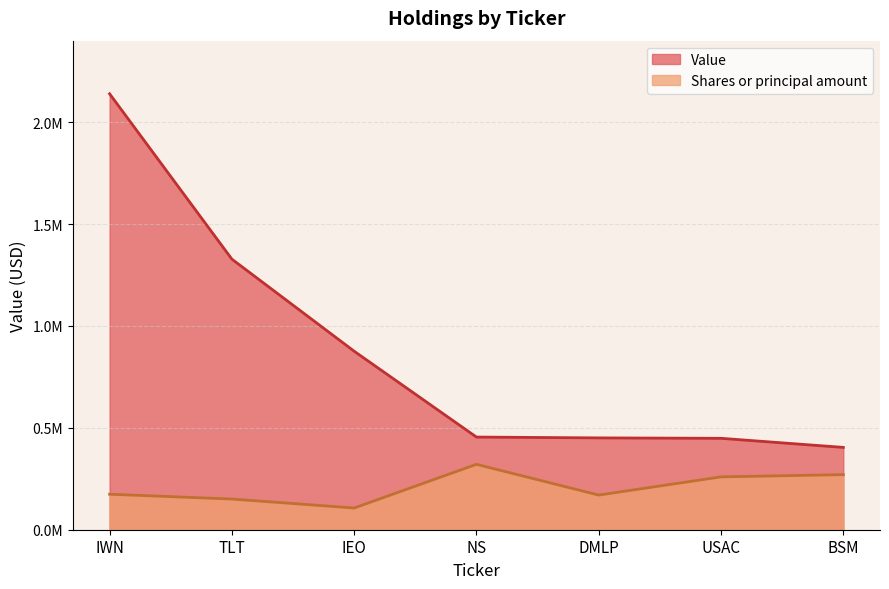

Is the value of Value at IEO greater than the value of Shares or principal amount at USAC?

Yes